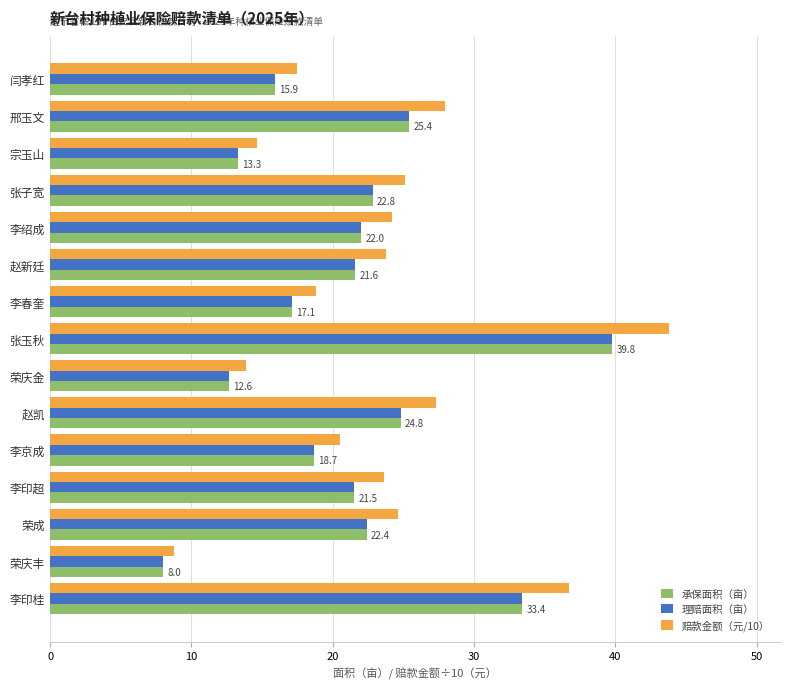

Which series has the largest total across all categories?

赔款金额（元/10）